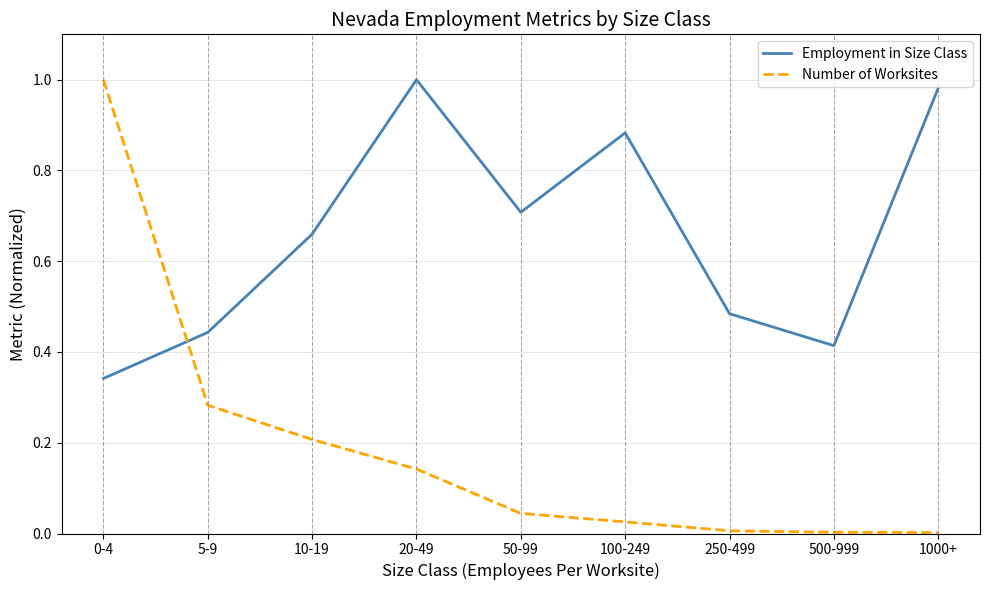

The value of Employment in Size Class at 1000+ is 1.4. True or false?

False